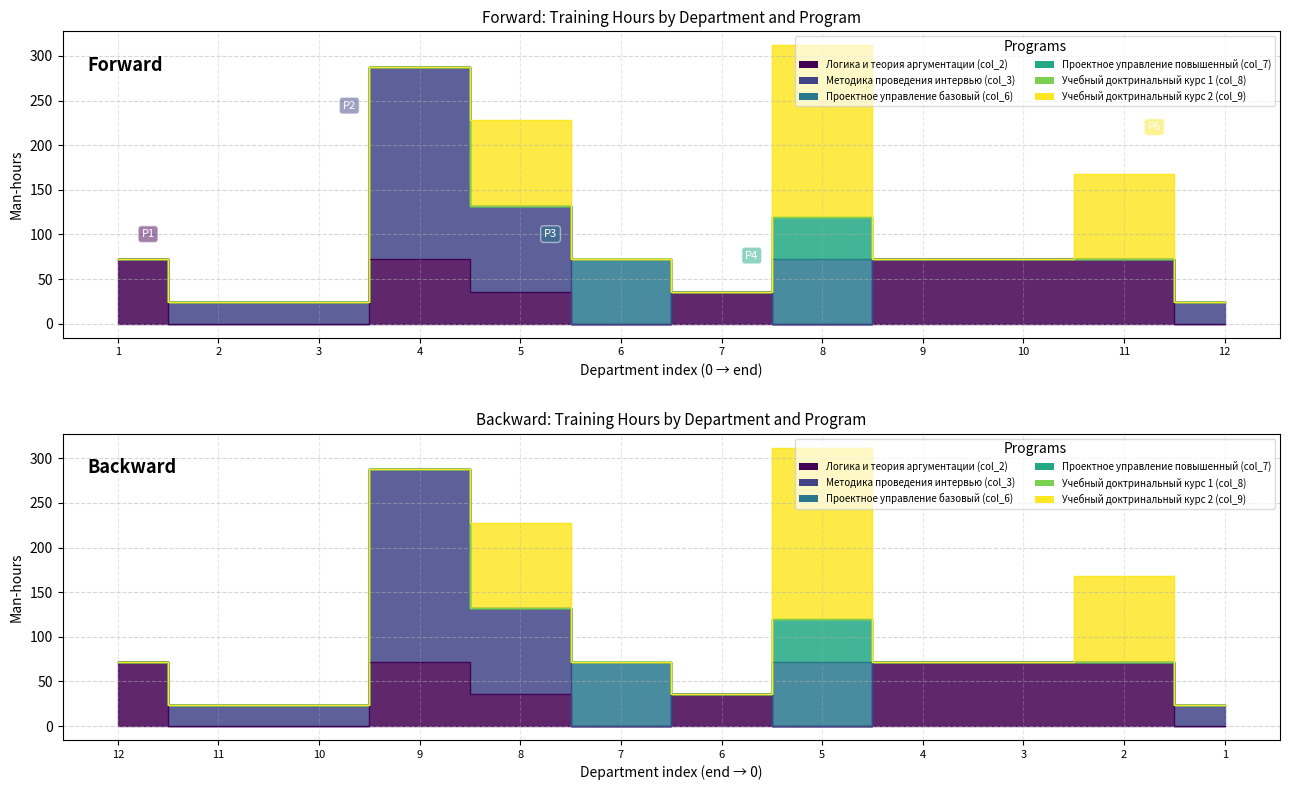

In Проектное управление базовый (col_6), how many points are lower than both neighbors (excluding endpoints)?

1